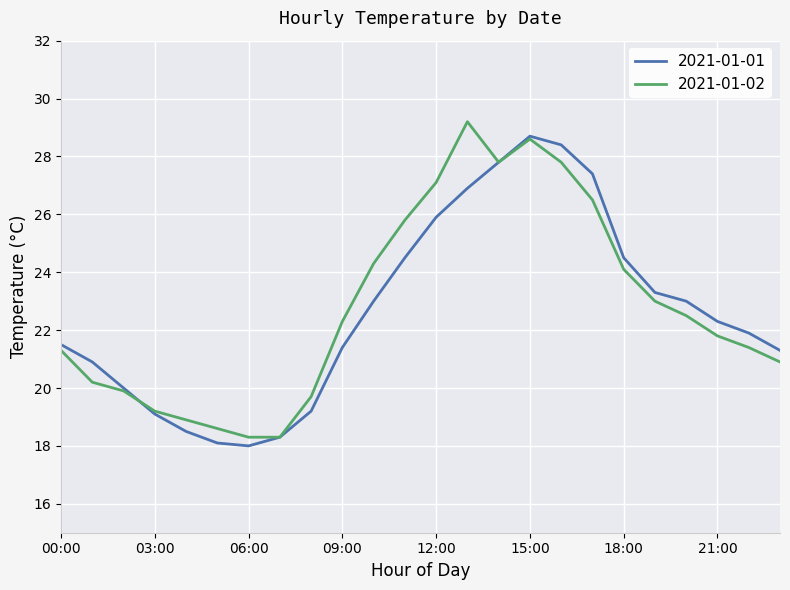

What is the smallest value displayed?

18.0